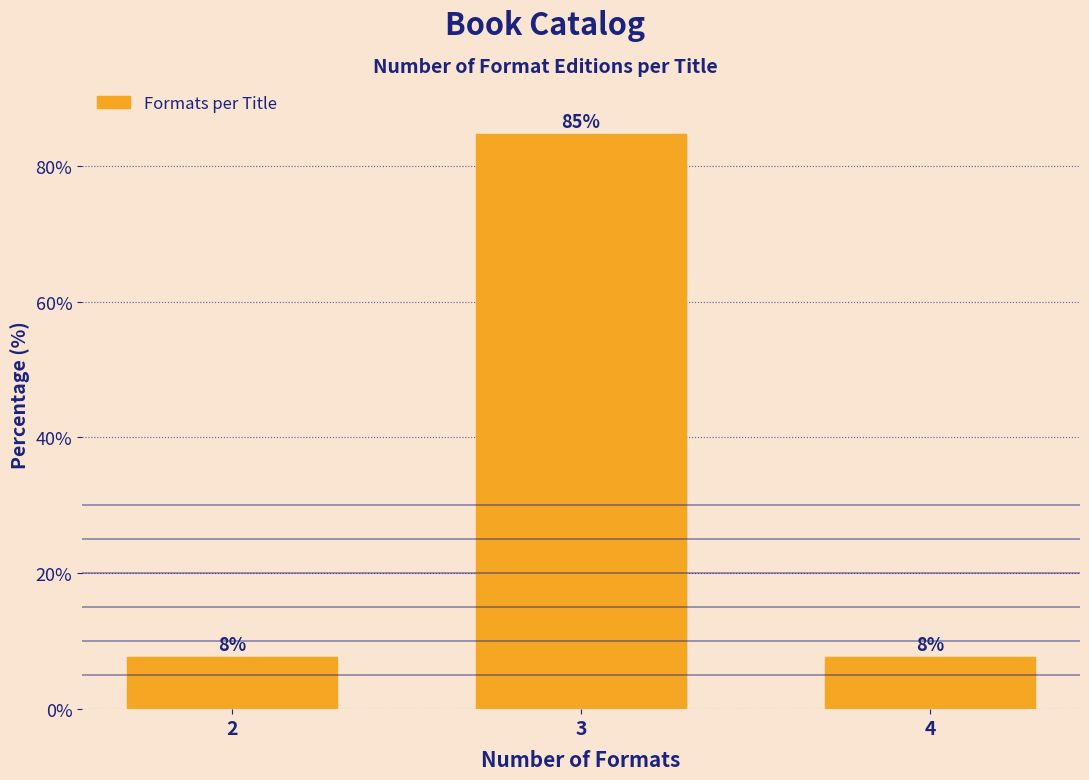

Are the bars horizontal?

No